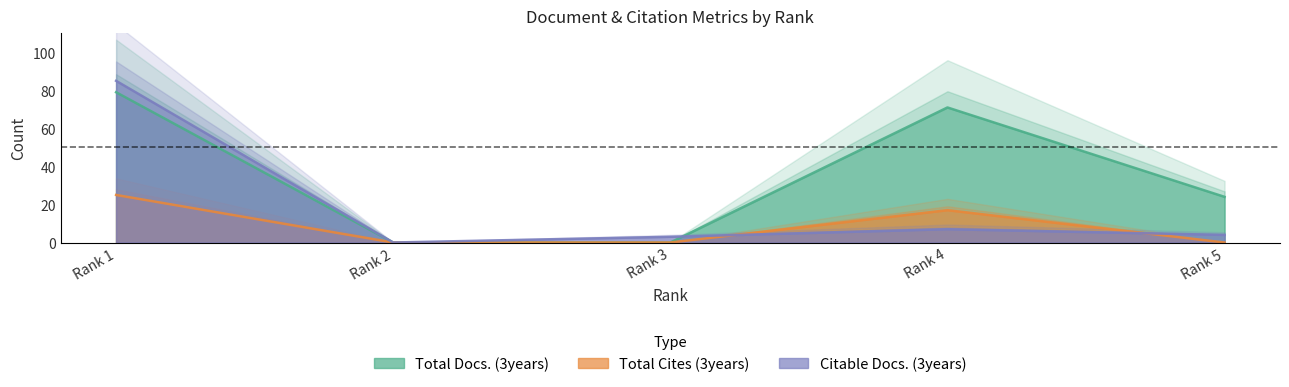

Does the chart have visible grid lines?

No